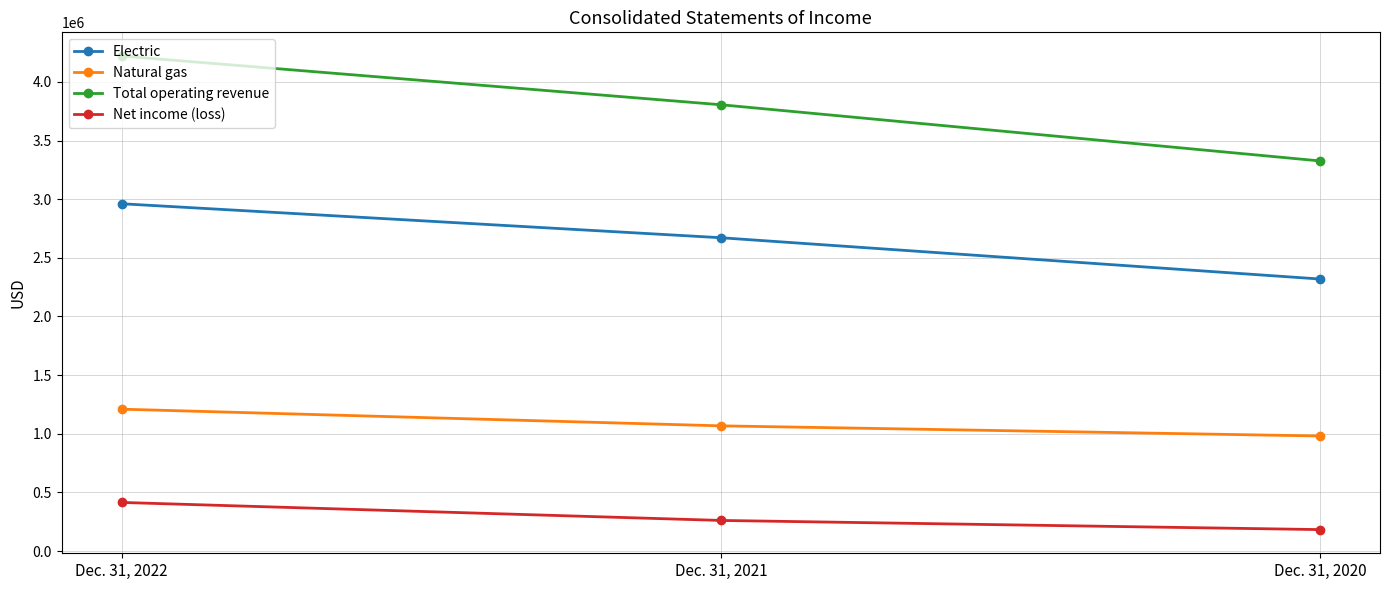

How many values in the Net income (loss) series are below 260849?

1